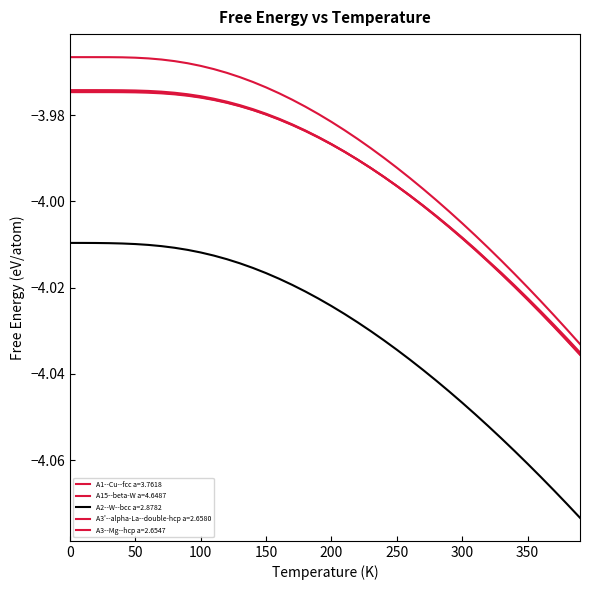

True or false: A2--W--bcc a=2.8782 has more than 2 points higher than both neighbors.

False